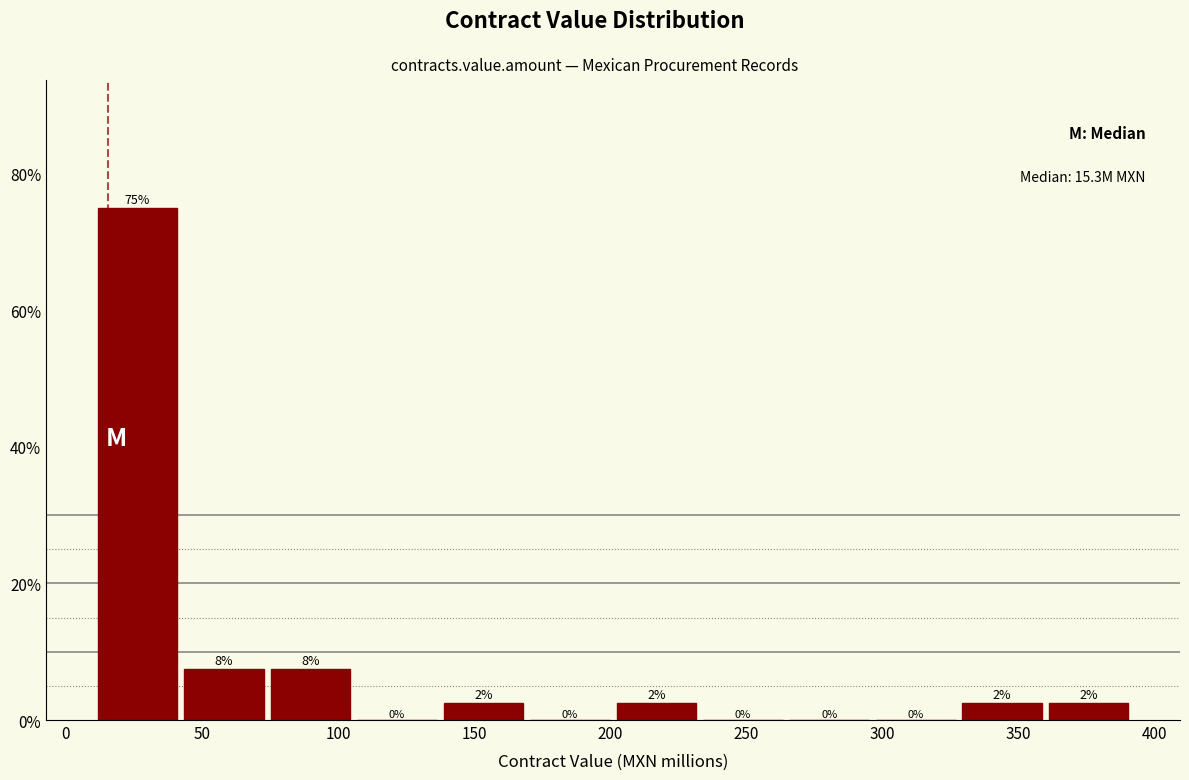

Which range on the x-axis has the tallest bar?

10 to 40